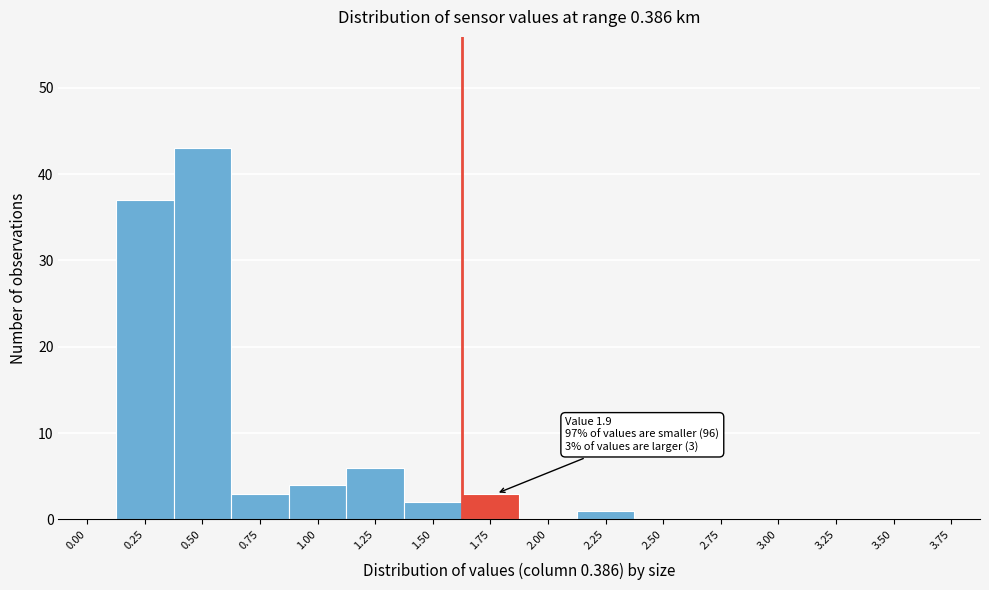

Reading right to left, extract all data points from this chart.

3.75=0	3.50=0	3.25=0	3.00=0	2.75=0	2.50=0	2.25=1	2.00=0	1.75=3	1.50=2	1.25=6	1.00=4	0.75=3	0.50=43	0.25=37	0.00=0